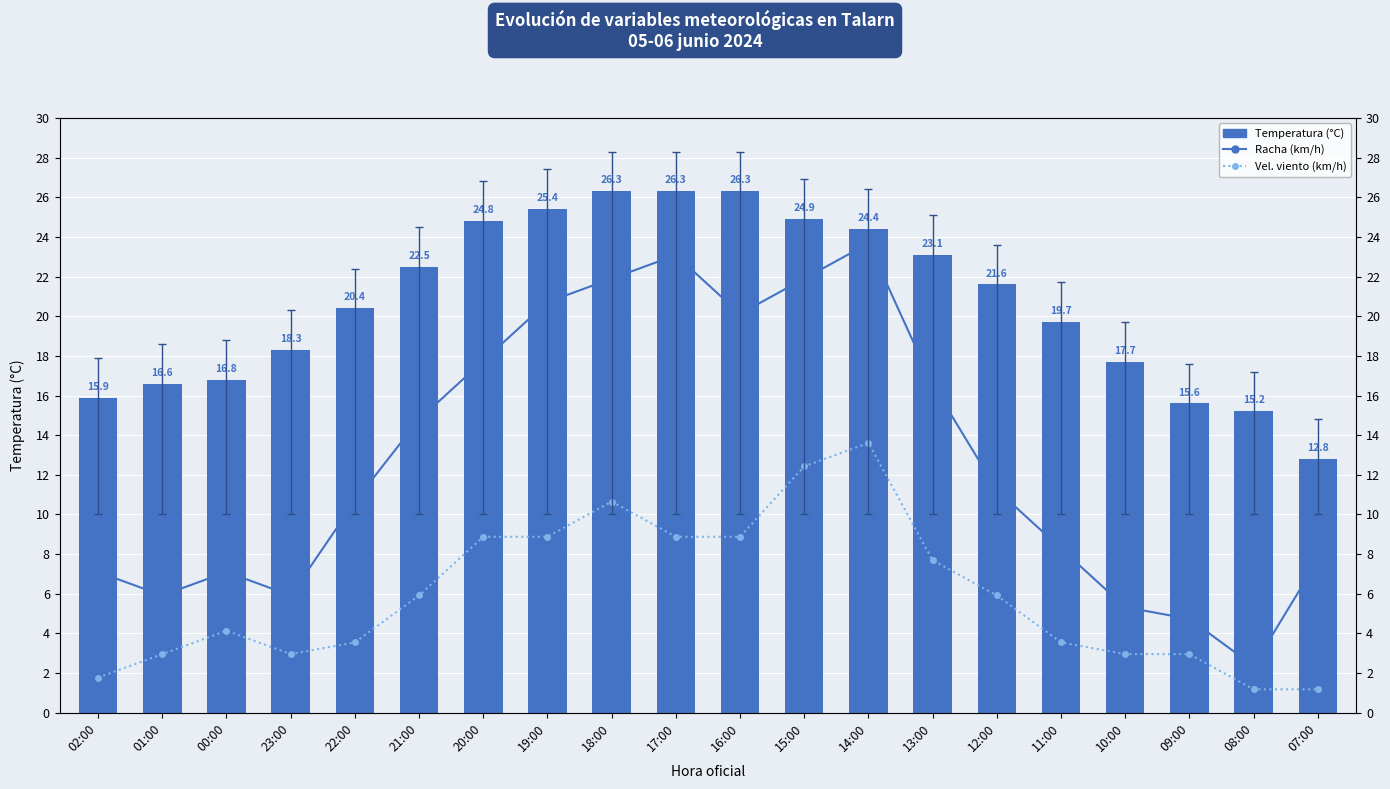

At how many categories does at least one series exceed 26?

3